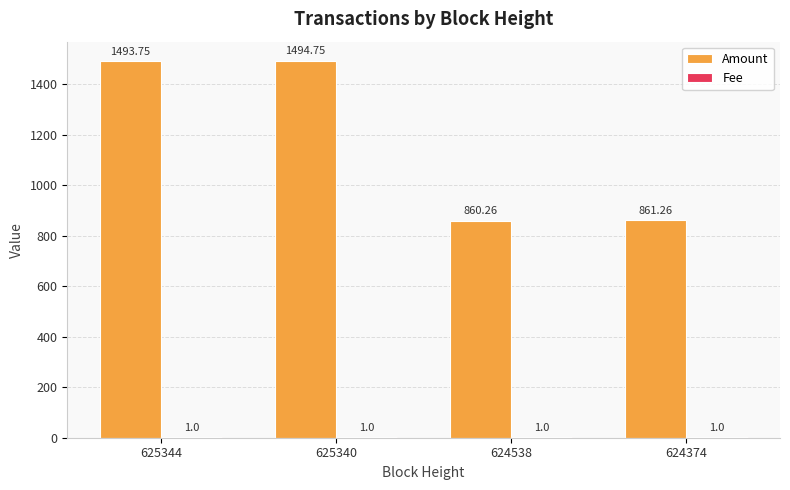

Count the number of data series in this chart.

2